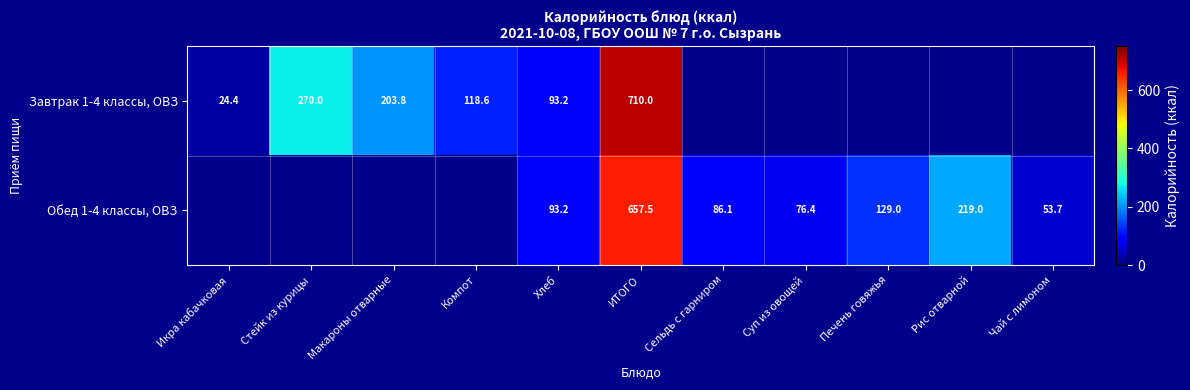

The value of Обед 1-4 классы, ОВЗ at Рис отварной is 379.0. True or false?

False